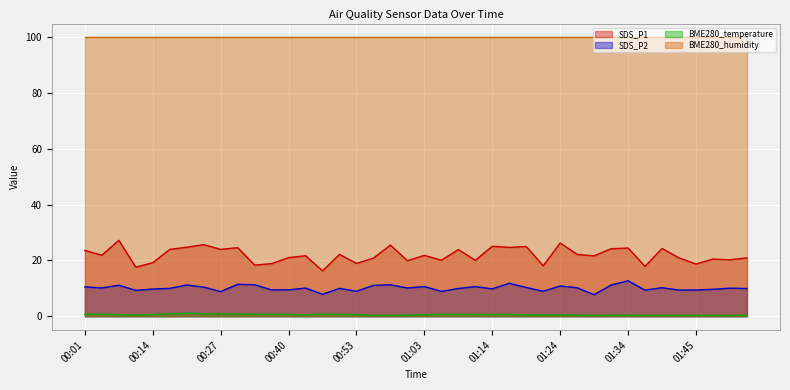

At which label does SDS_P1 reach its peak?

00:06